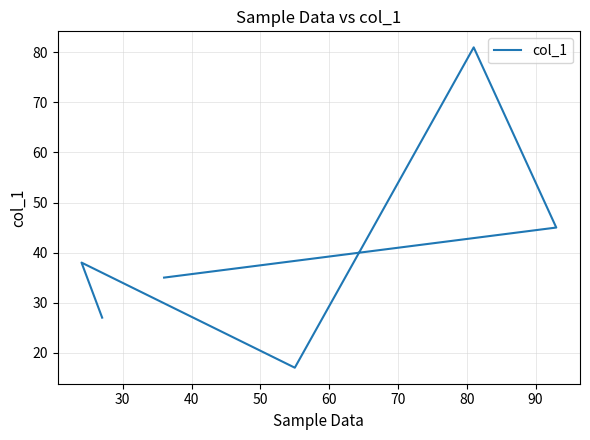

What is the change in value from 30 to 60?

-7